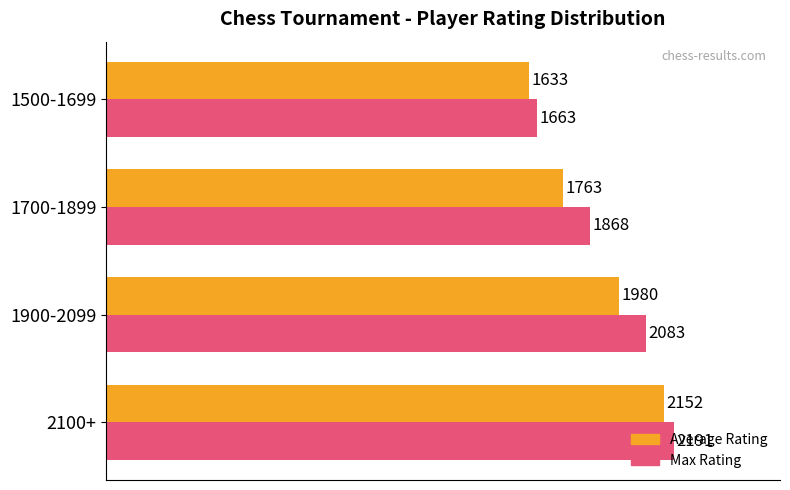

Where is Max Rating nearest to the value 1927?

1700-1899